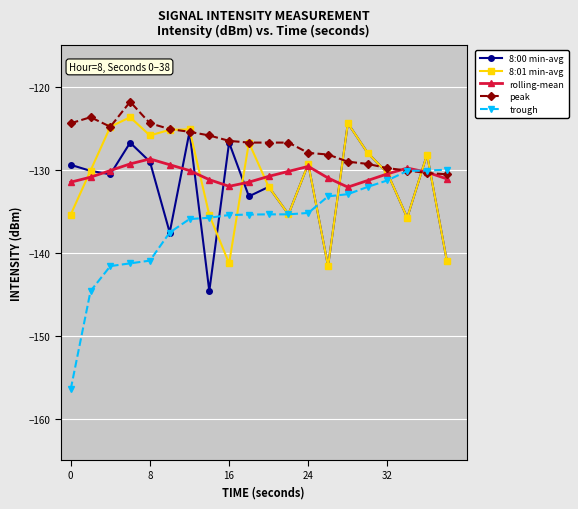

What is the value of the peak point at the 3rd from the left?

-124.8